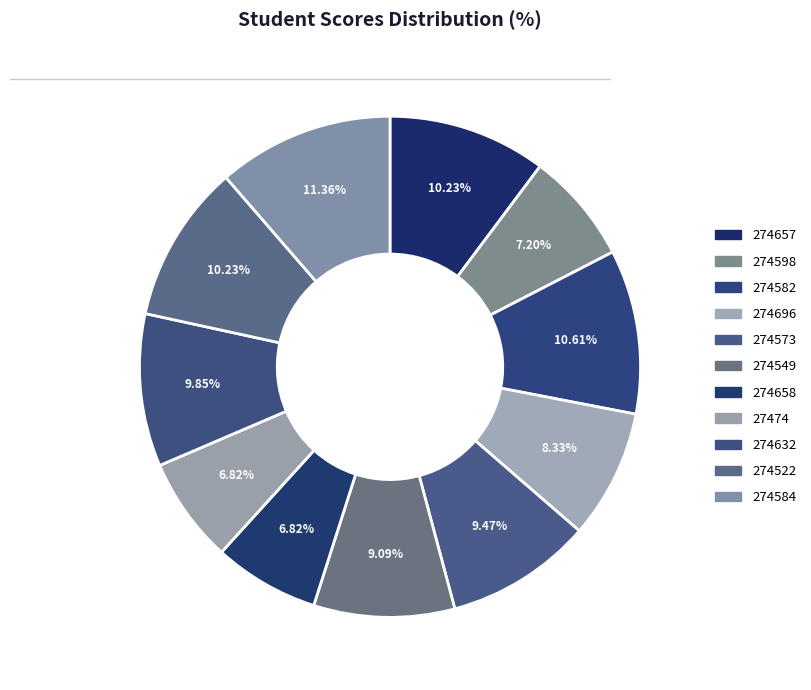

Approximately how many times larger is the value at 274598 compared to 274522?

0.7